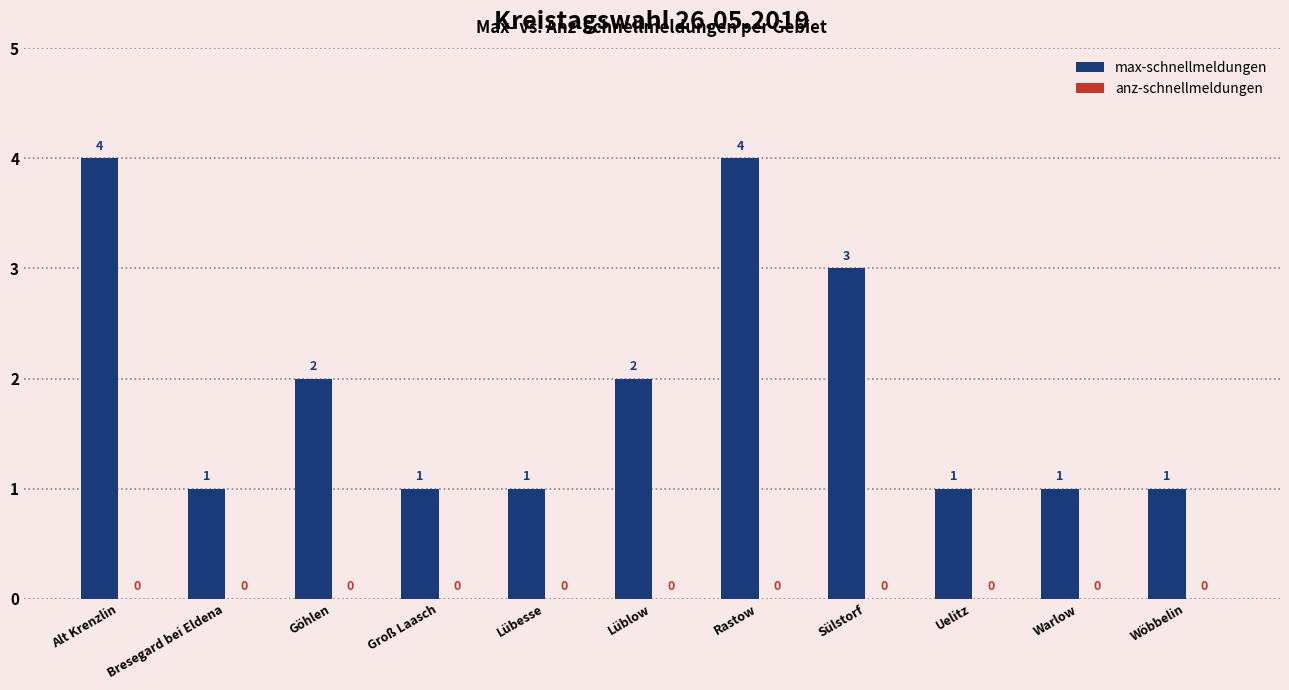

The chart shows a value of 1 at Göhlen. True or false?

False